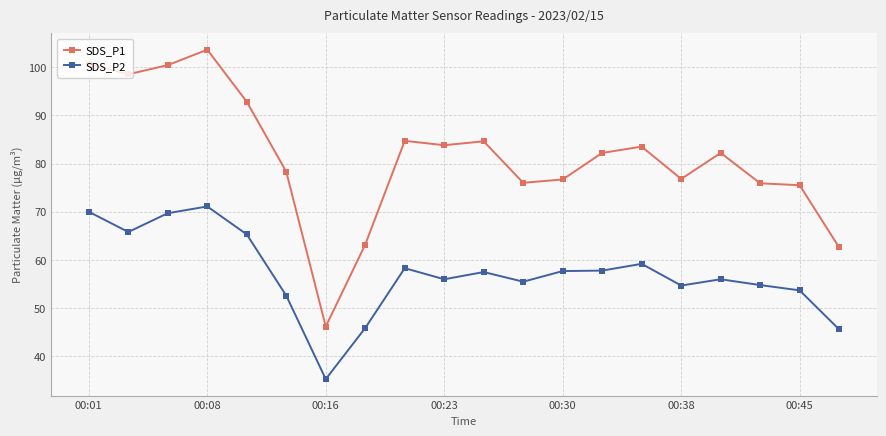

What are all the series names shown in the legend?

SDS_P1, SDS_P2